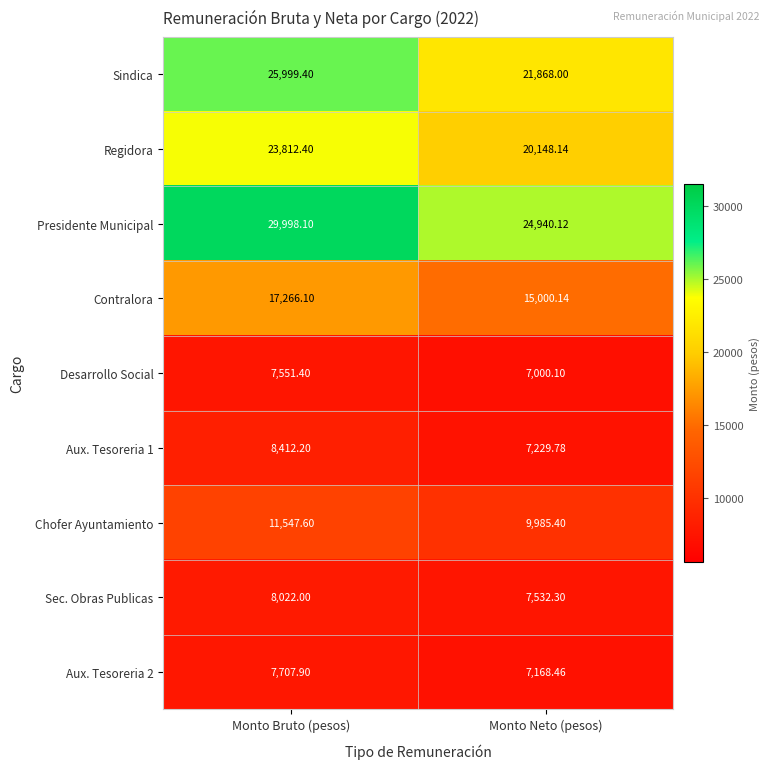

At Monto Neto (pesos), list the series in order from smallest to largest.

Desarrollo Social, Aux. Tesoreria 2, Aux. Tesoreria 1, Sec. Obras Publicas, Chofer Ayuntamiento, Contralora, Regidora, Sindica, Presidente Municipal